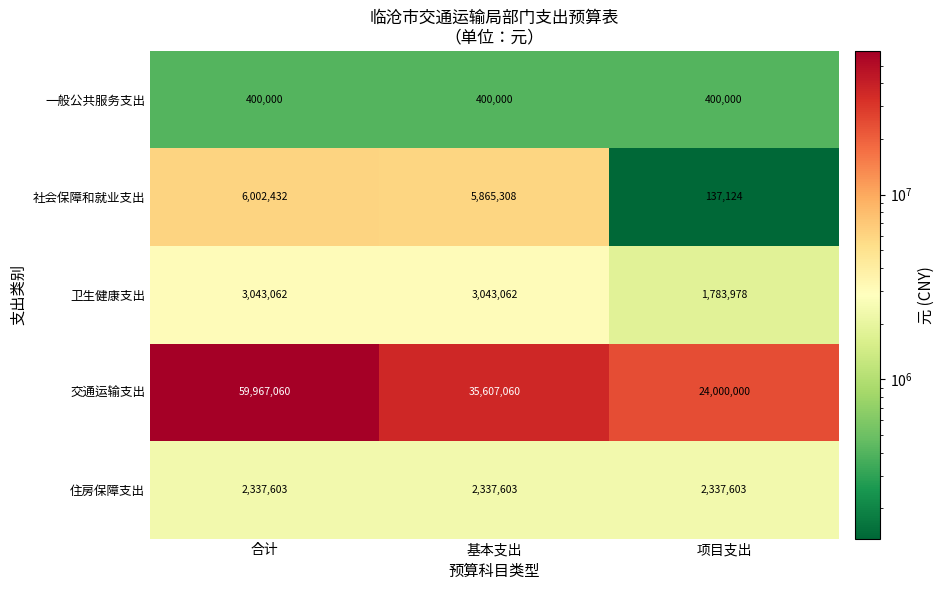

The value of 交通运输支出 at 基本支出 is 10388021. True or false?

False